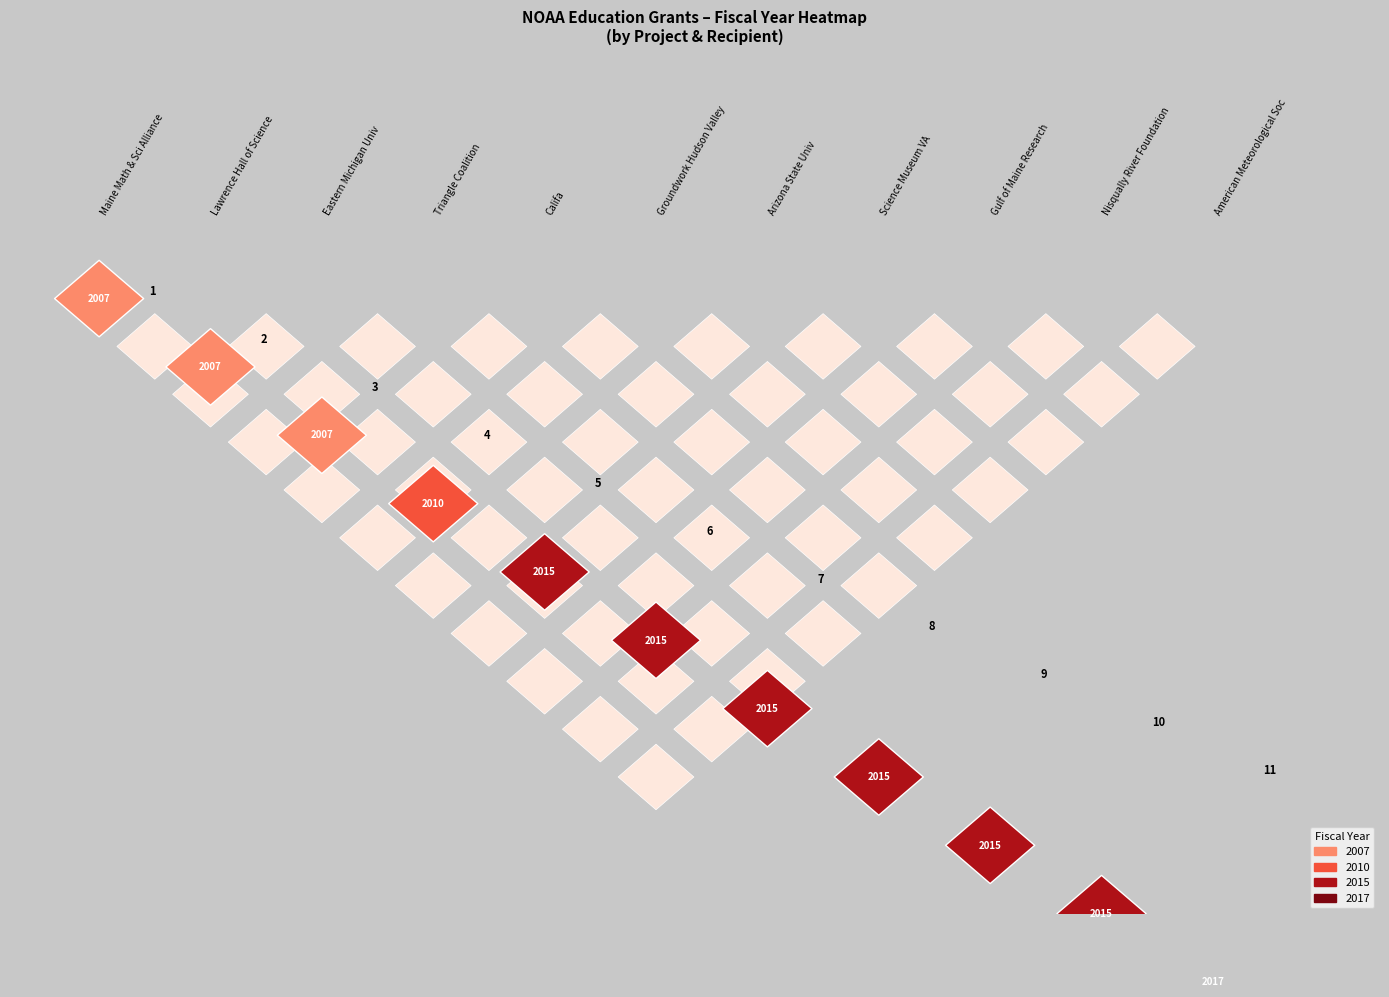

Reading left to right, extract all data points from this chart.

2007	2007	2007	2010	2015	2015	2015	2015	2015	2015	2017